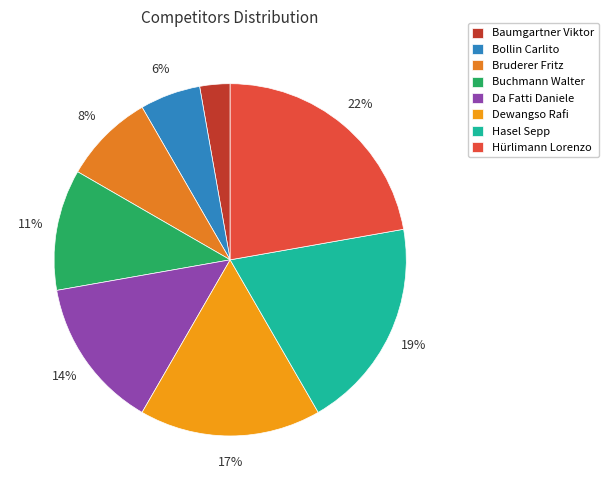

How many segments does this pie chart have?

8